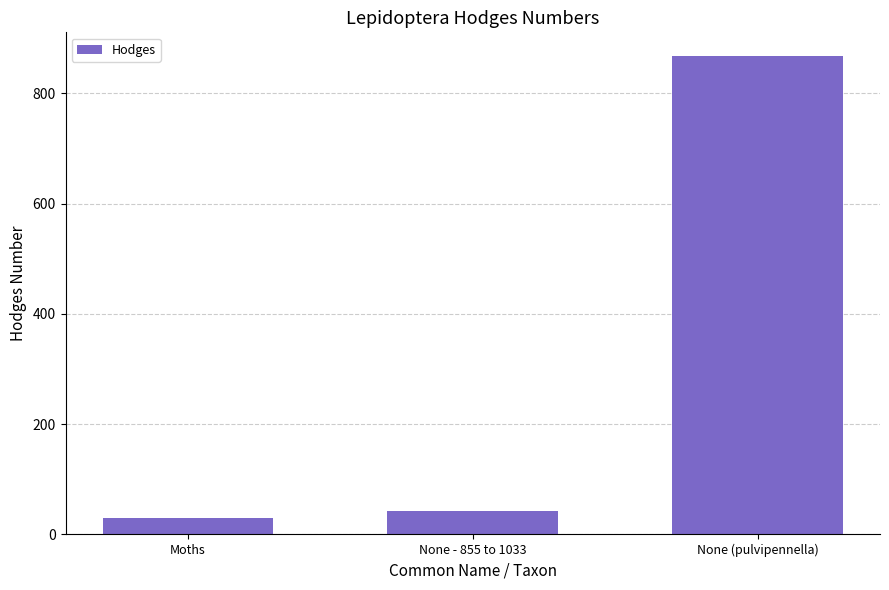

Between Moths and None - 855 to 1033, which is larger?

None - 855 to 1033